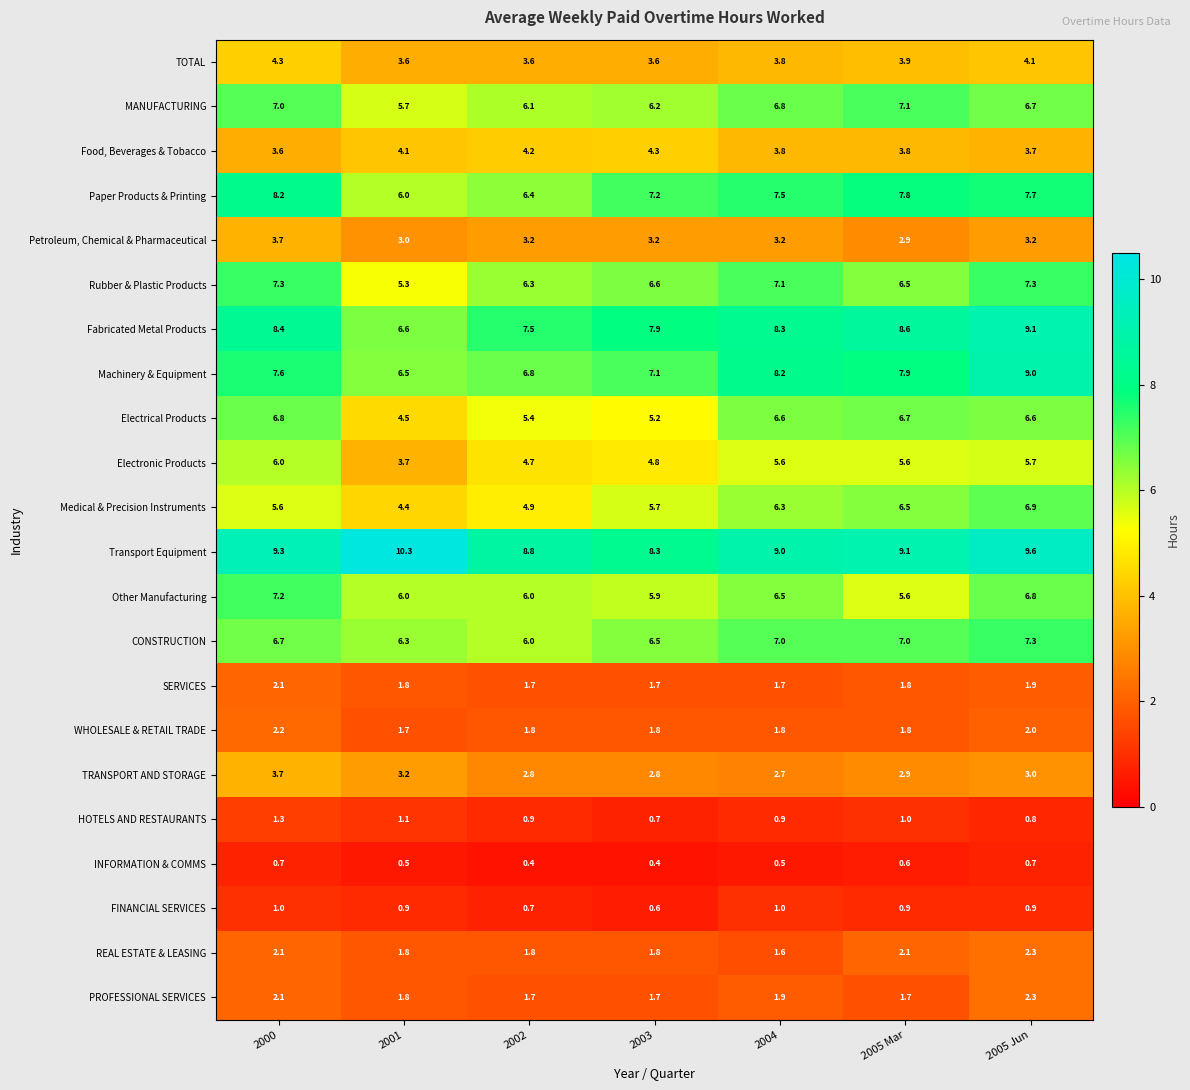

What is the difference between the highest and lowest values at 2005 Mar?

8.5